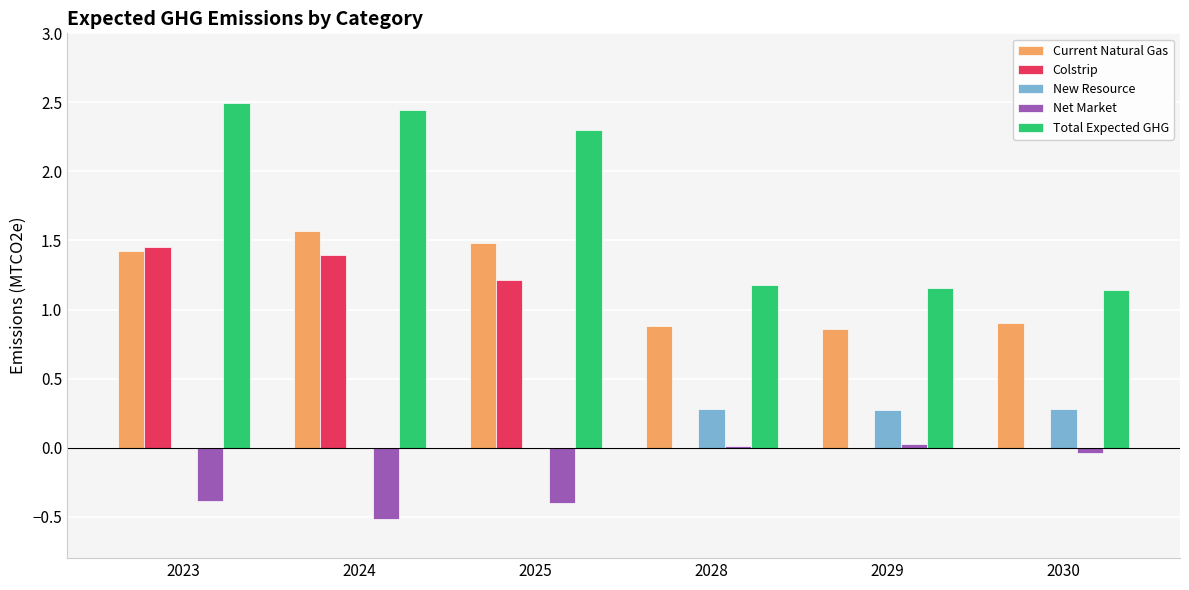

Are the bars horizontal?

No